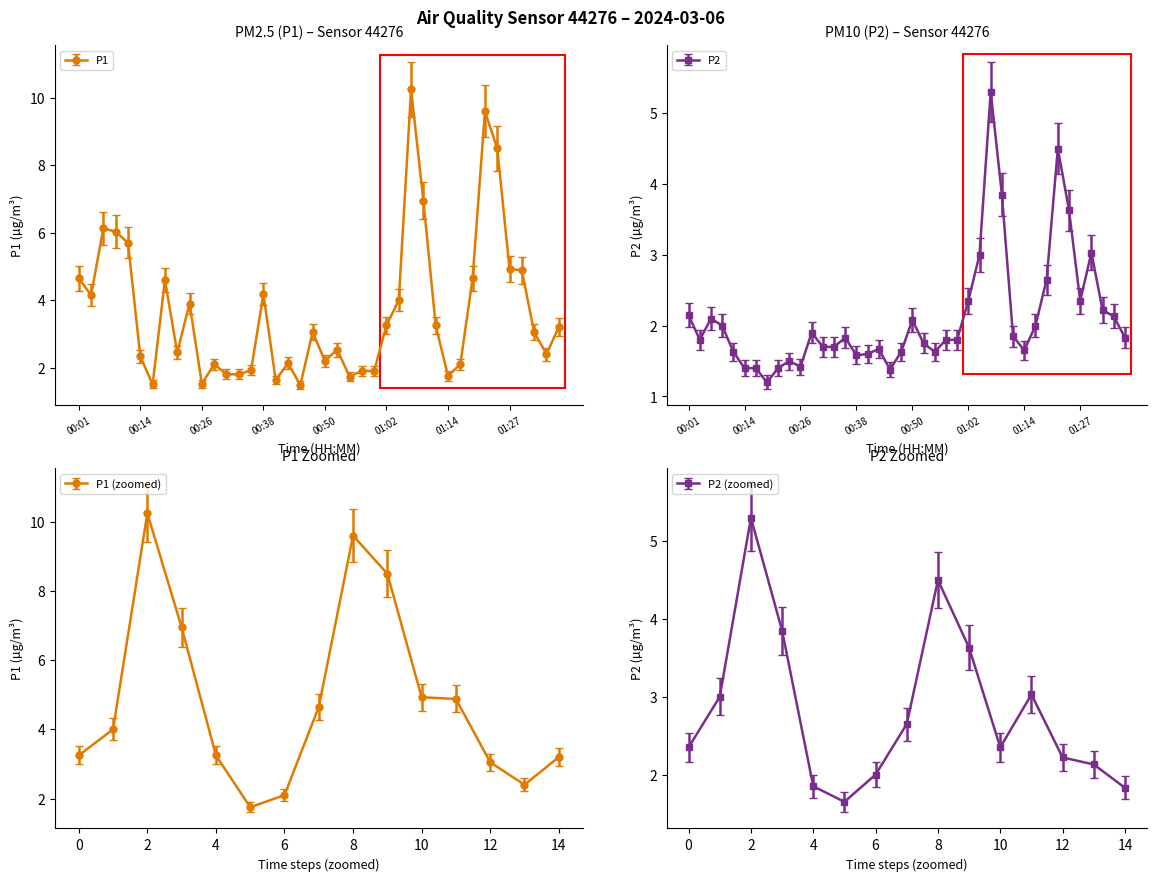

Which series has the largest range (max minus min)?

P1